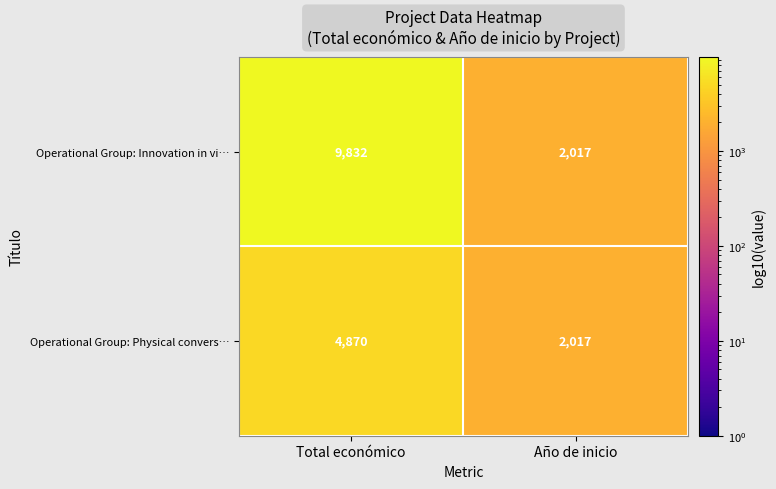

List the labels in order of Operational Group: Physical convers… value, smallest first.

Año de inicio, Total económico